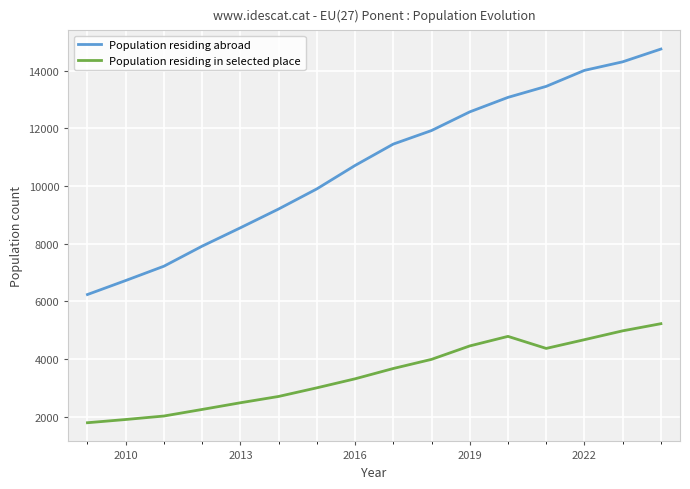

Which series has the largest range (max minus min)?

Population residing abroad